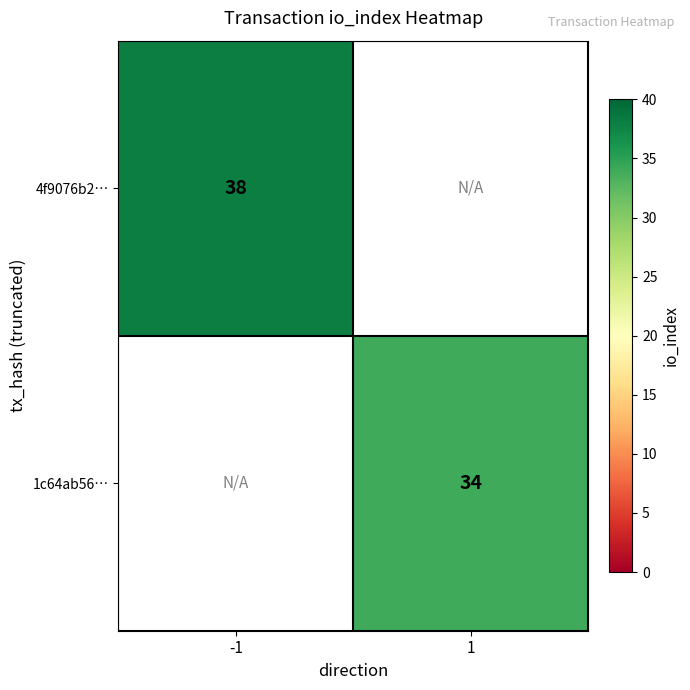

True or false: 1c64ab56… has a value of 34 at 1.

True